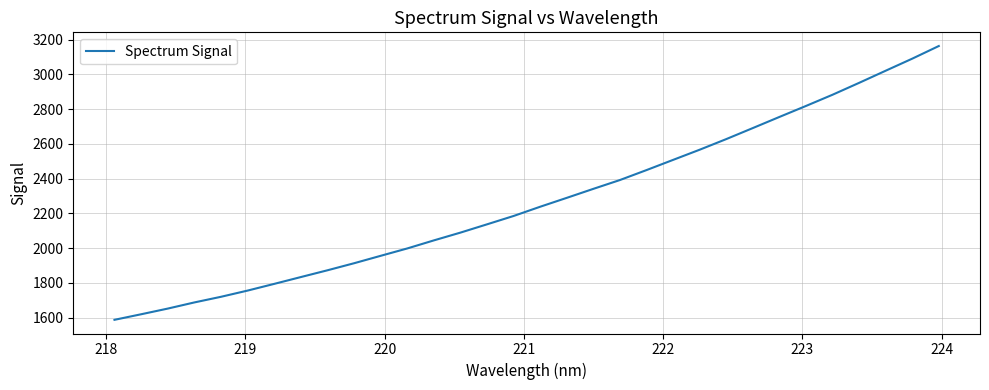

What is the maximum value shown in the chart?

3163.6